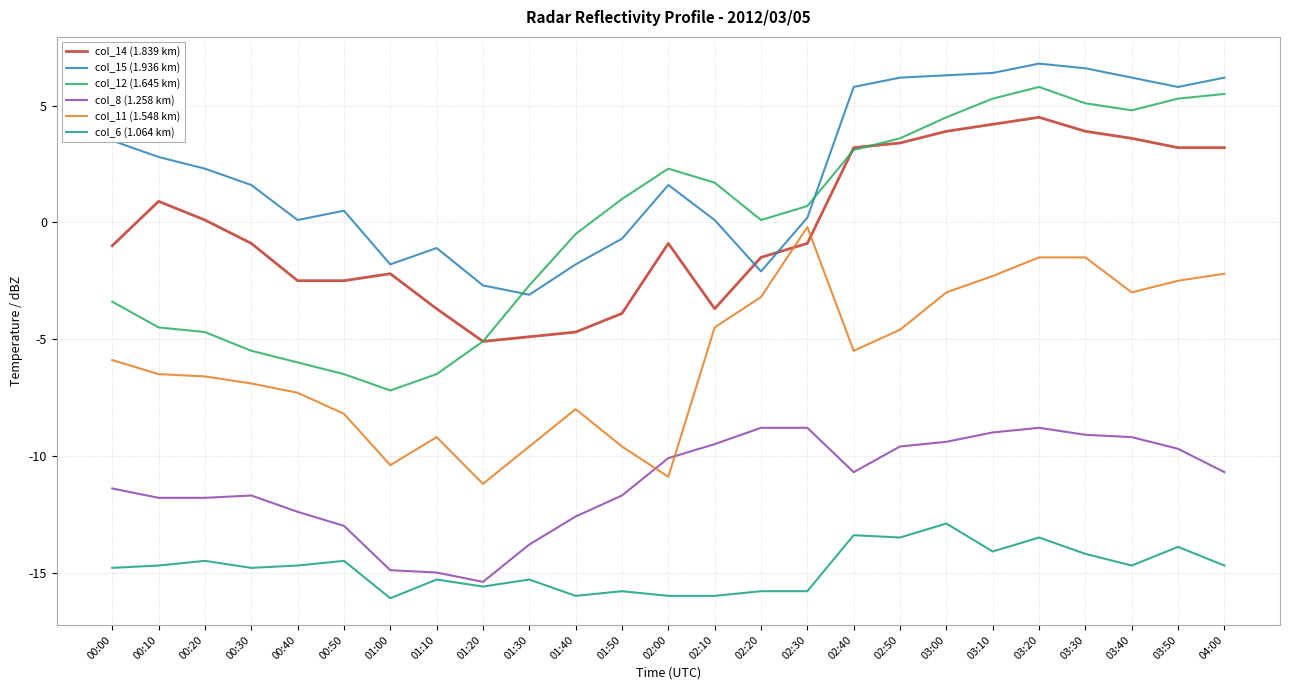

What is the lowest value of the col_8 (1.258 km) series?

-15.4